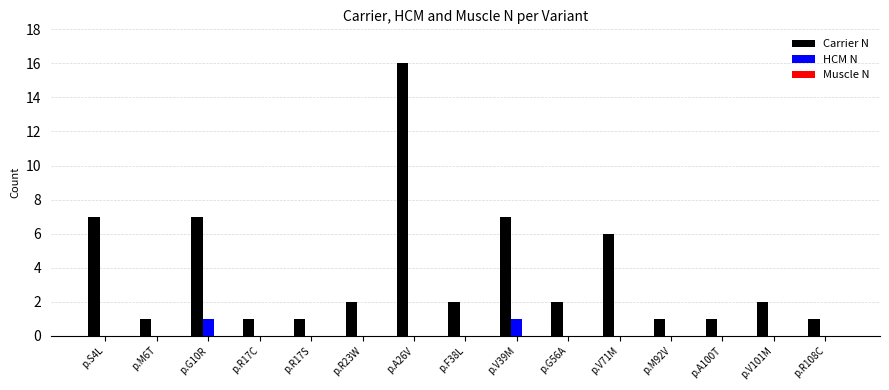

What is the greatest value displayed?

16